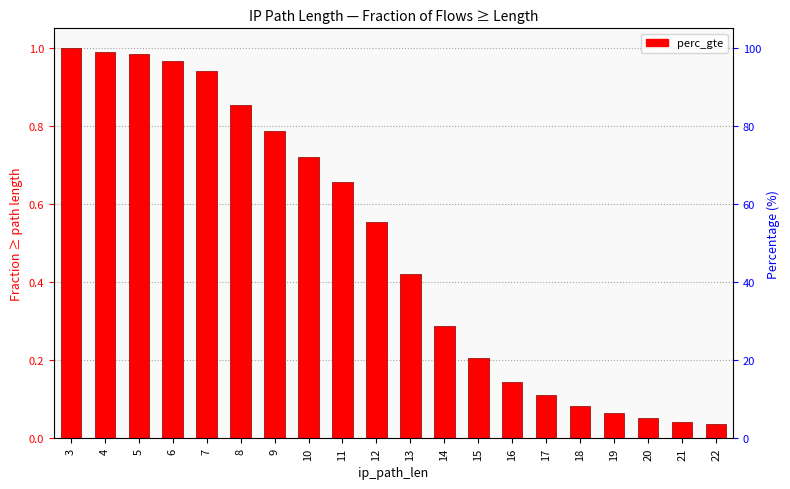

Reading left to right, list all the values displayed in this chart.

3=1.0	4=1.0	5=1.0	6=1.0	7=0.9	8=0.9	9=0.8	10=0.7	11=0.7	12=0.6	13=0.4	14=0.3	15=0.2	16=0.1	17=0.1	18=0.1	19=0.1	20=0.1	21=0.0	22=0.0